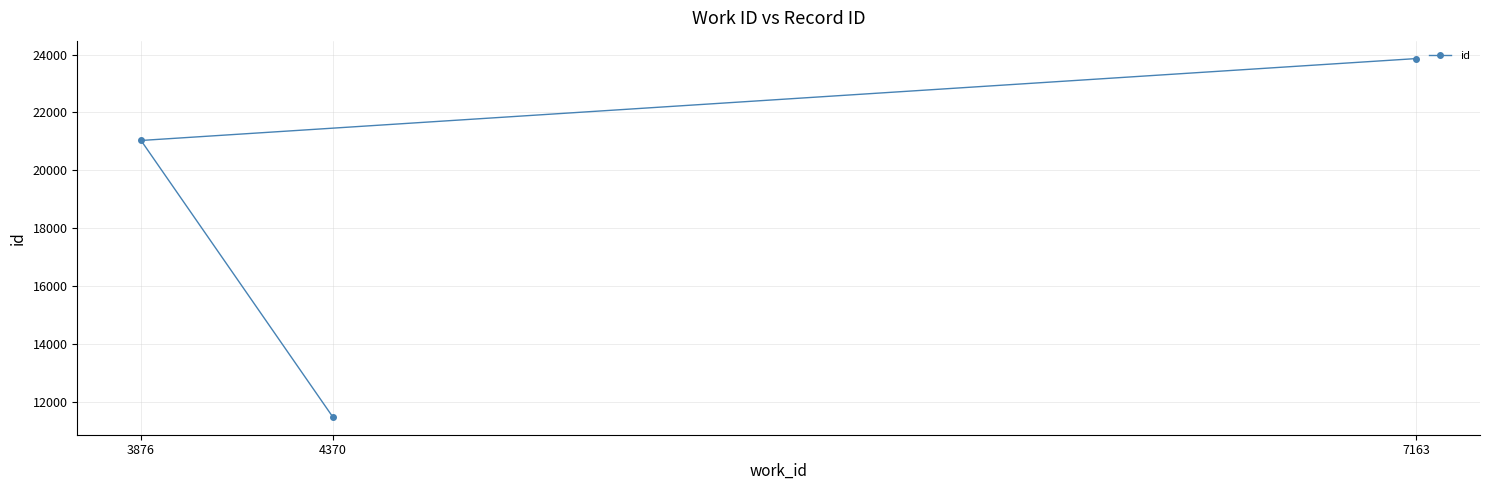

Reading left to right, list all the values displayed in this chart.

3876=21031	4370=11475	7163=23863